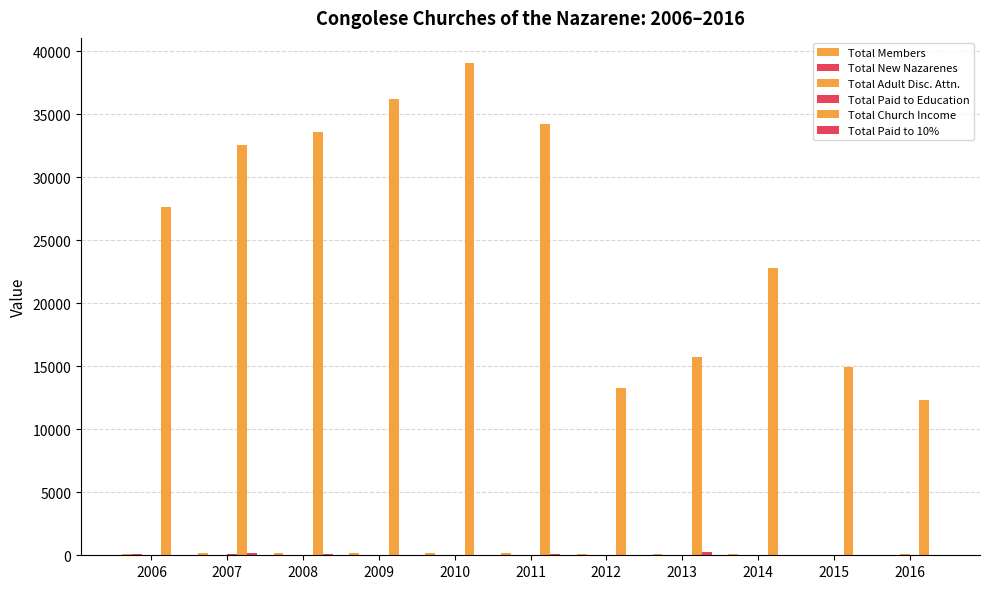

How many groups of bars are there?

11